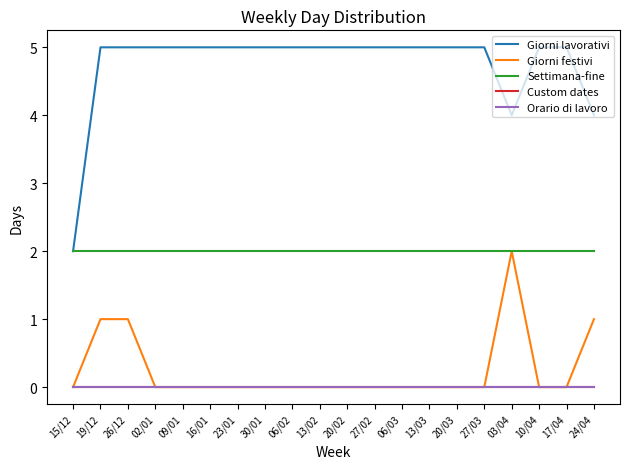

Which series has the largest total across all categories?

Giorni lavorativi